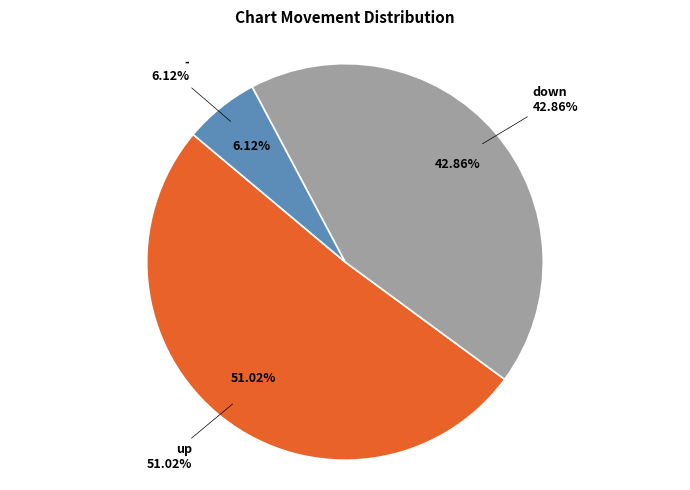

What is the change in value from up to down?

-8